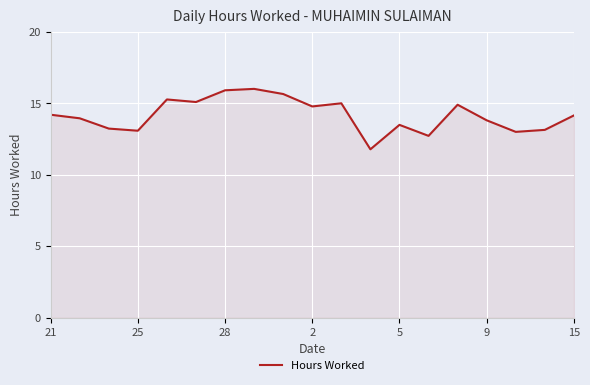

What is the smallest value displayed?

11.8